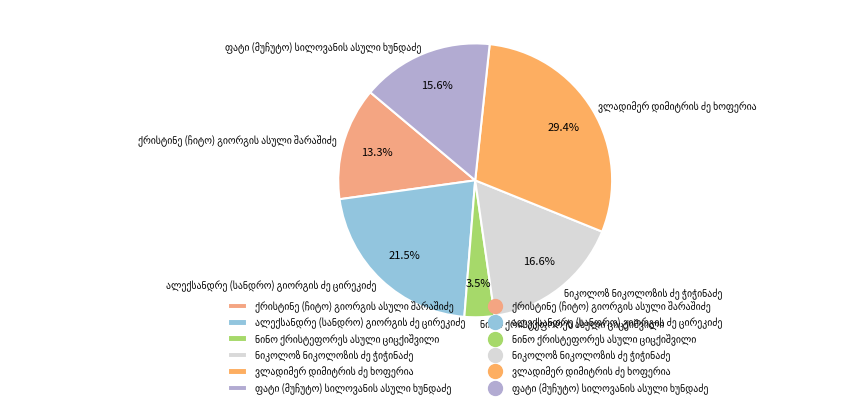

To the nearest percent, what is the average slice percentage?

17%